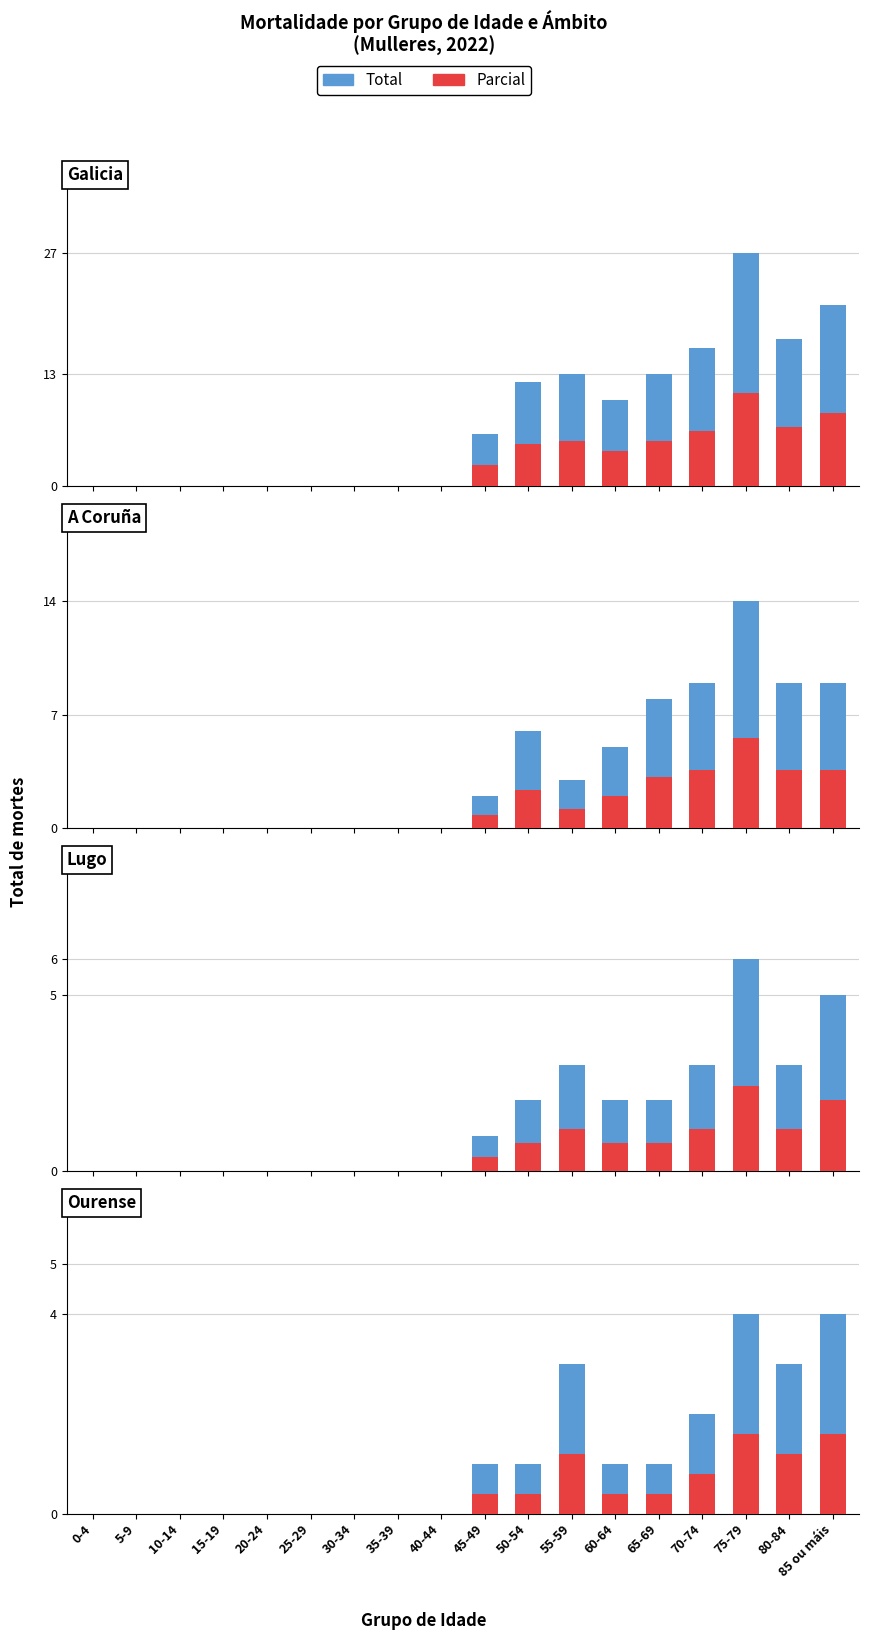

Is it true that Total equals 1.3 at 80-84?

False